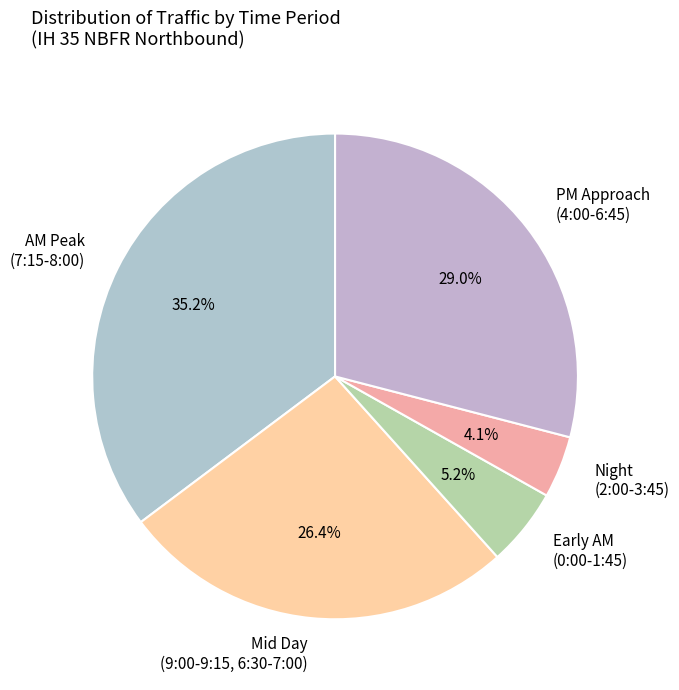

Rank the categories by value from highest to lowest.

AM Peak (7:15-8:00), PM Approach (4:00-6:45), Mid Day (9:00-9:15, 6:30-7:00), Early AM (0:00-1:45), Night (2:00-3:45)